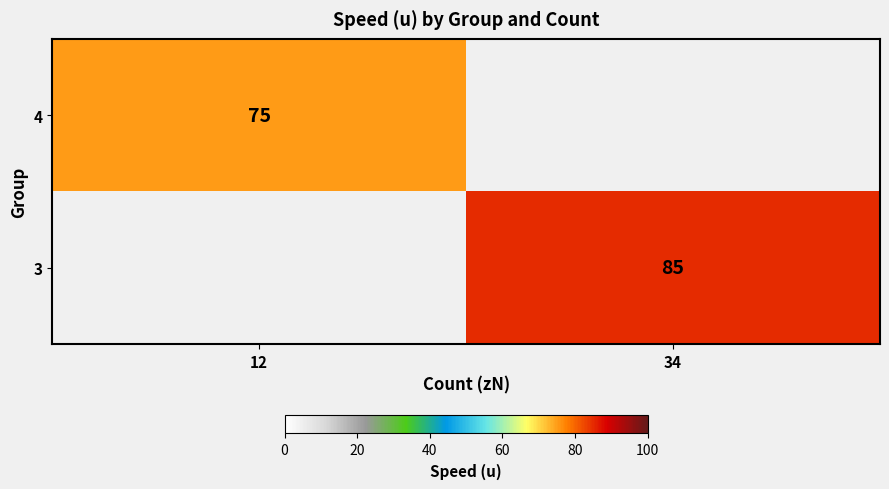

Is it true that 4 equals 75 at 12?

True